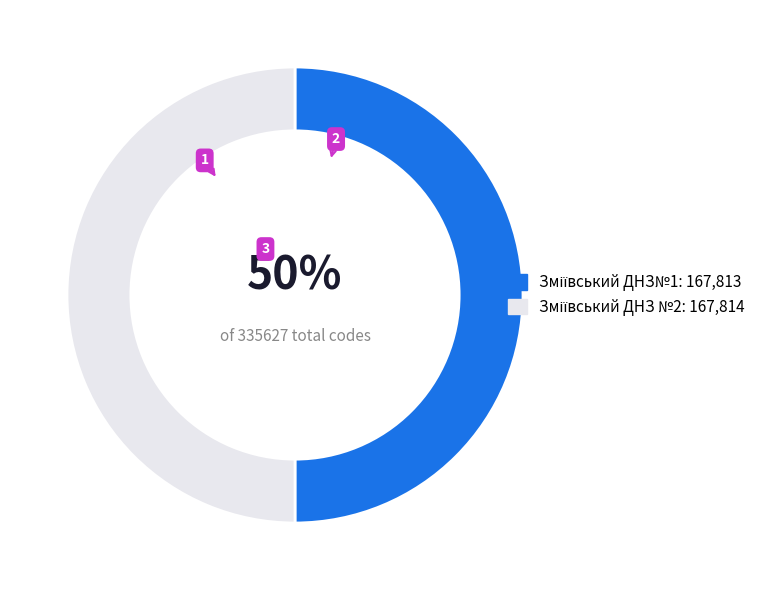

Rank the categories by value from lowest to highest.

Зміївський ДНЗ№1, Зміївський ДНЗ №2